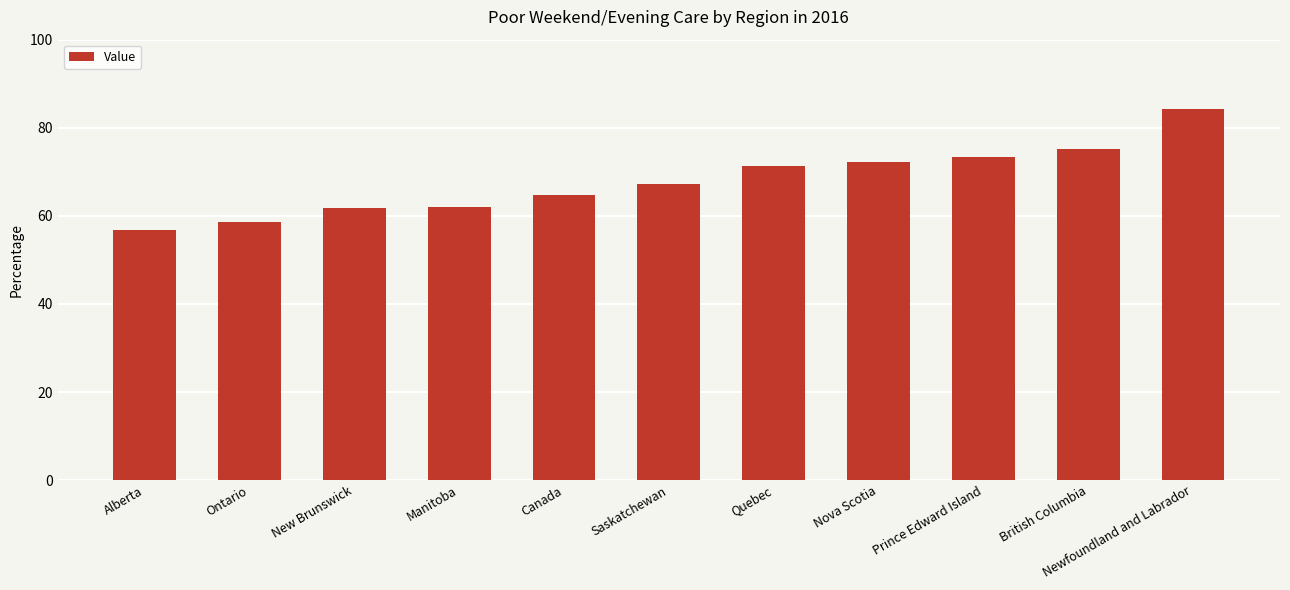

Count the number of data series in this chart.

1